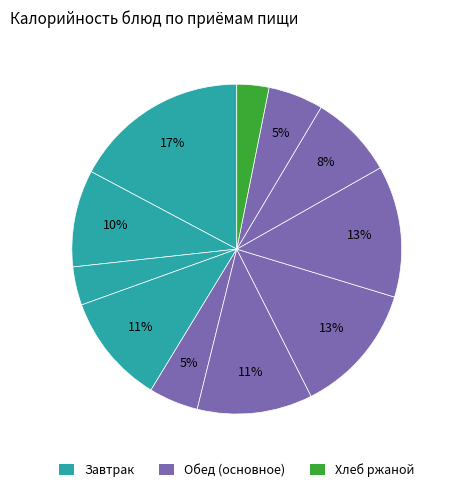

Which category has the smallest portion of the pie?

Хлеб ржаной